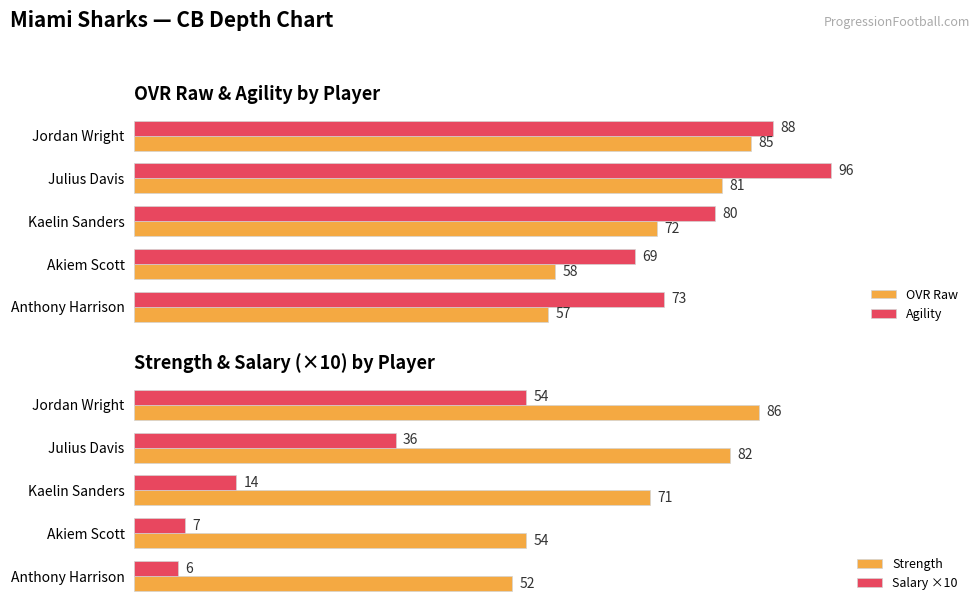

At which label does OVR Raw reach its minimum?

Anthony Harrison